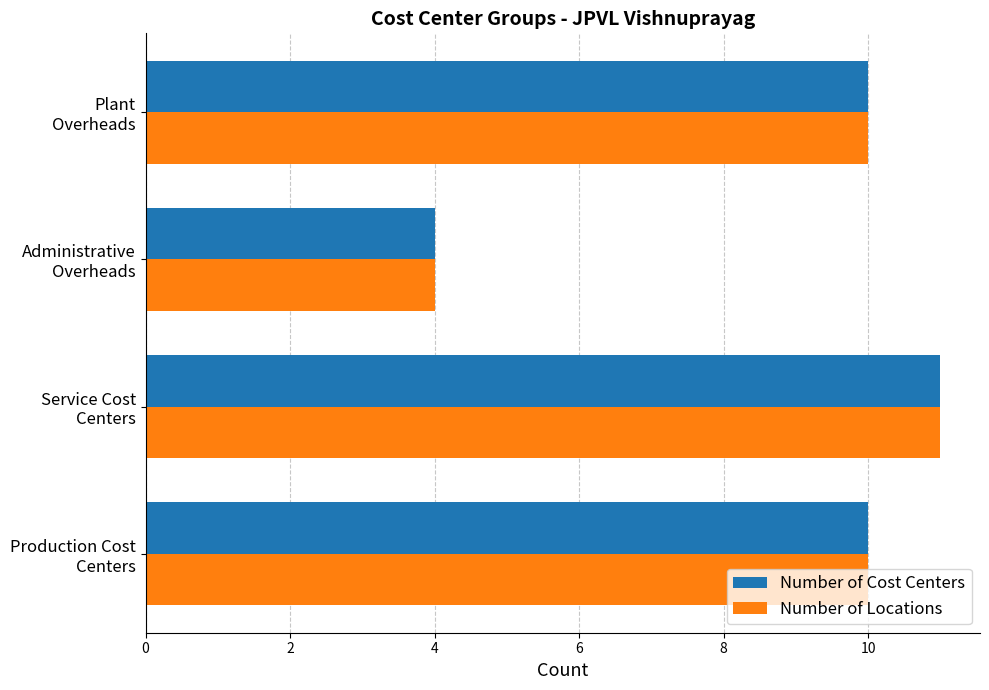

What is the smallest value displayed?

4